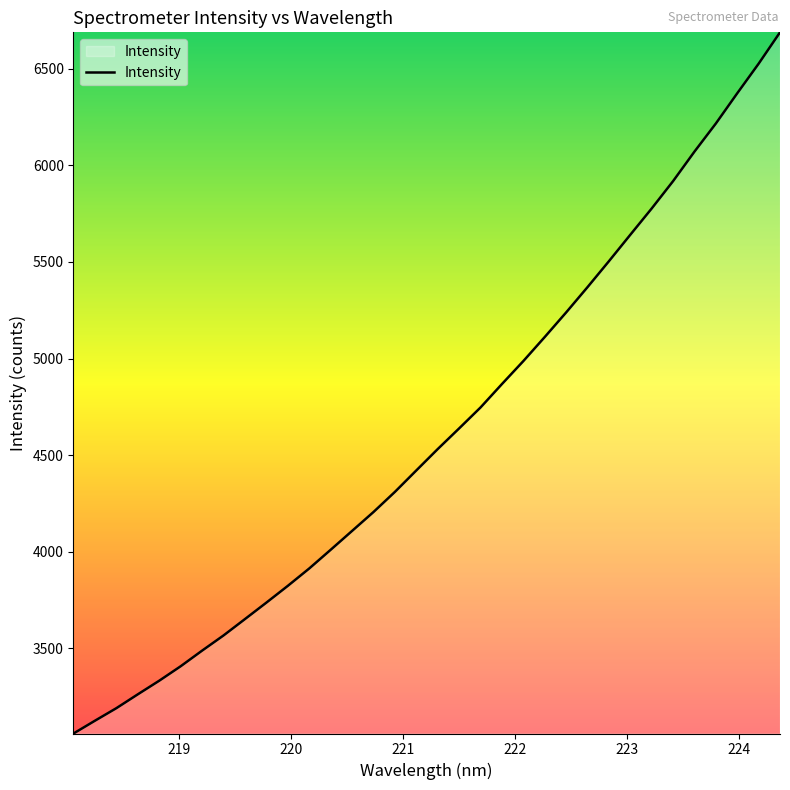

What is the smallest value displayed?

3058.9